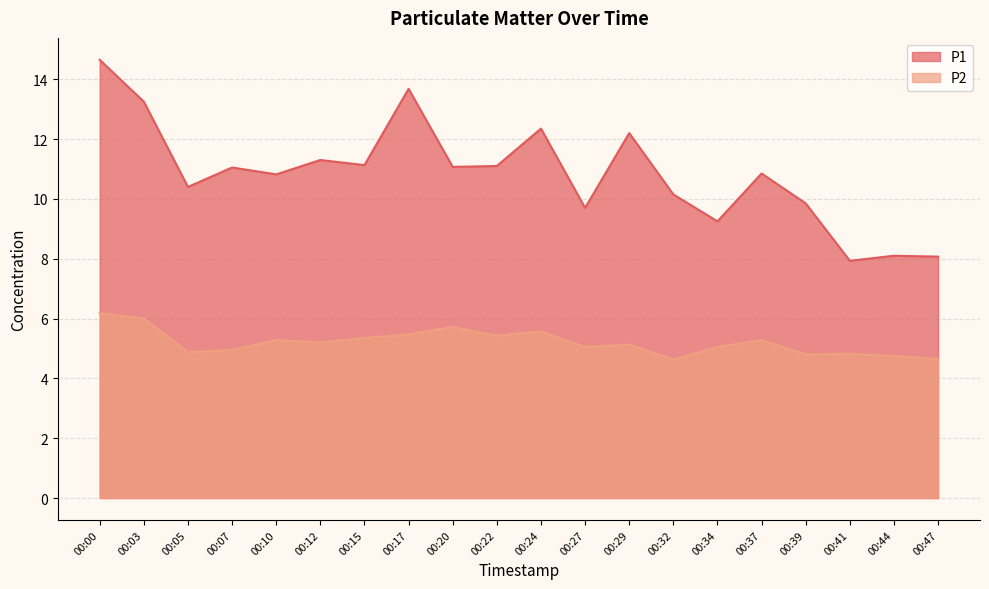

At which label does P2 first exceed 5?

00:00